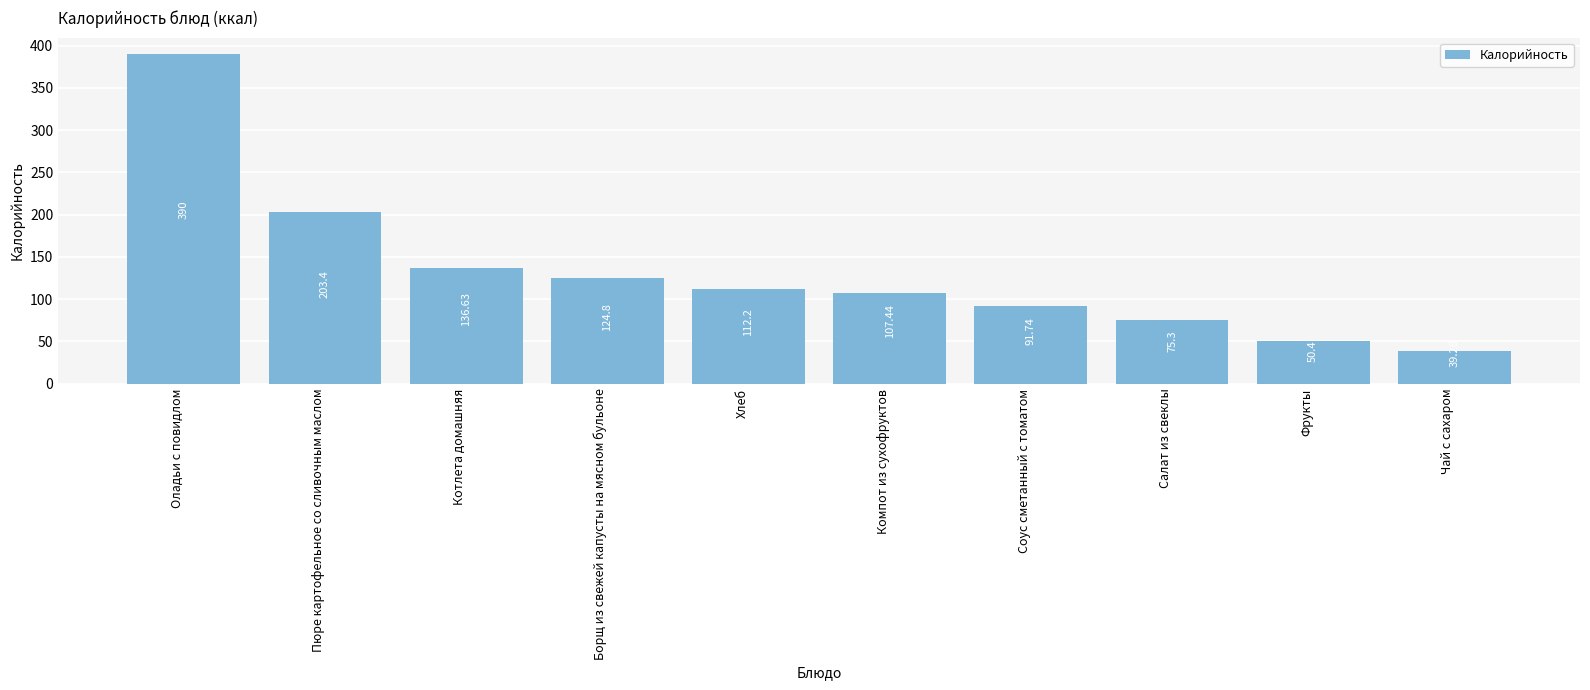

How many data points does each series have?

10